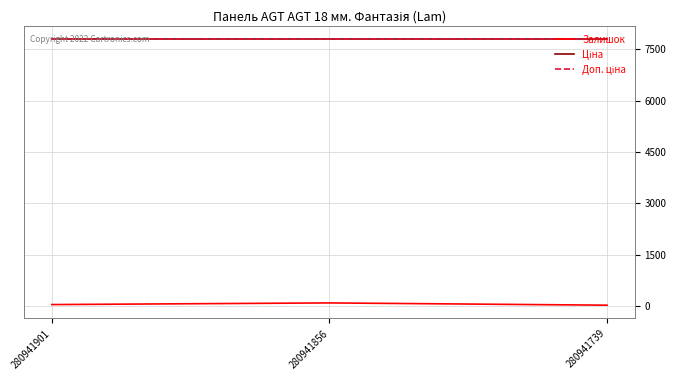

What value does the Ціна series have at 280941901?

7792.9